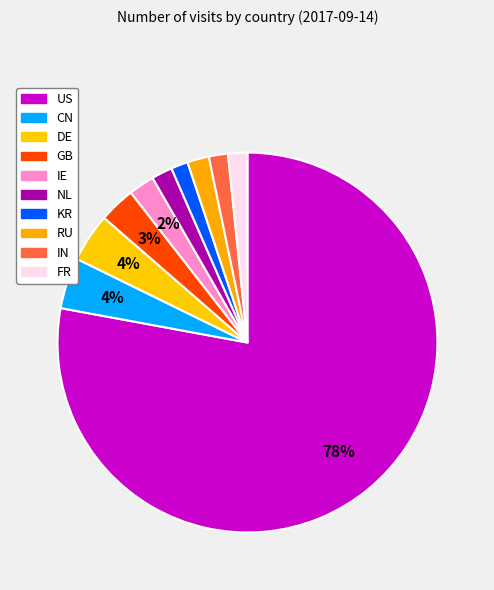

How many slices are in this pie chart?

10